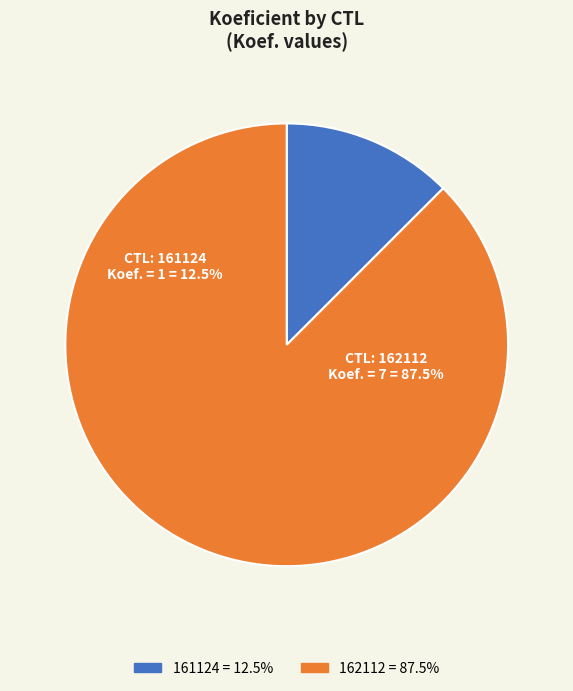

Is there a majority slice in this chart?

Yes